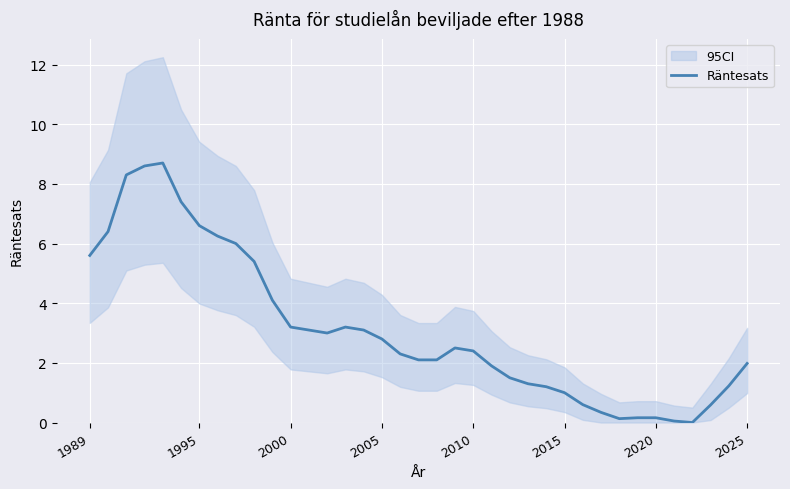

The Räntesats series shows 0.6 at 2015. True or false?

False